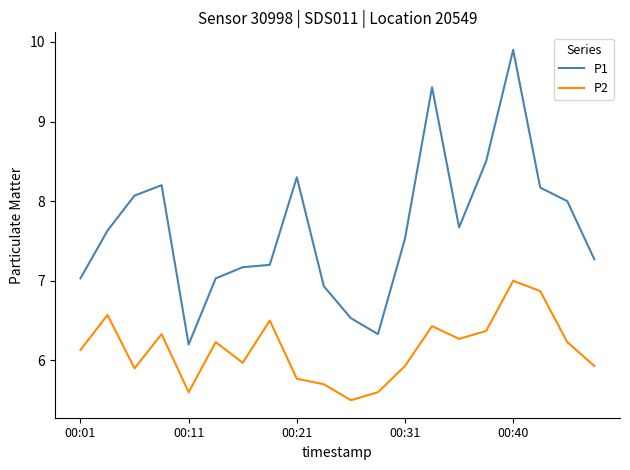

What is the difference between the maximum and second lowest values in the P2 series?

1.4